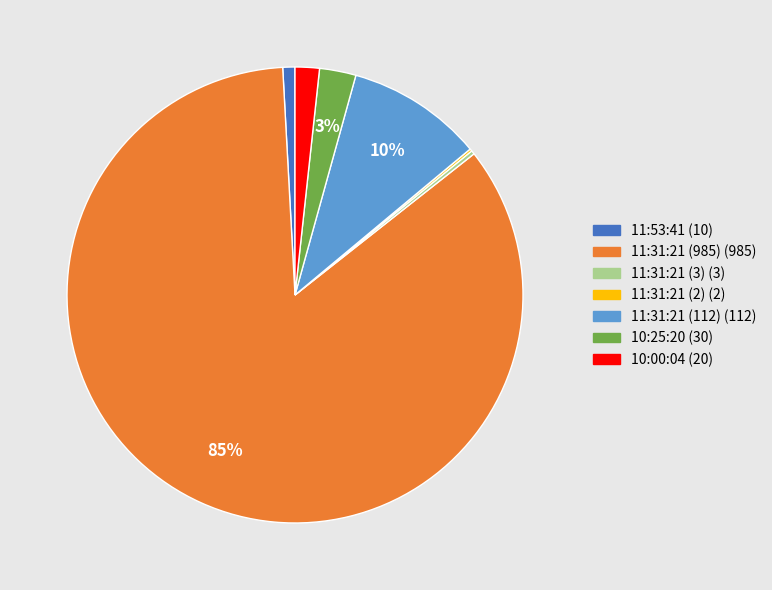

To the nearest percent, what is the average slice percentage?

14%